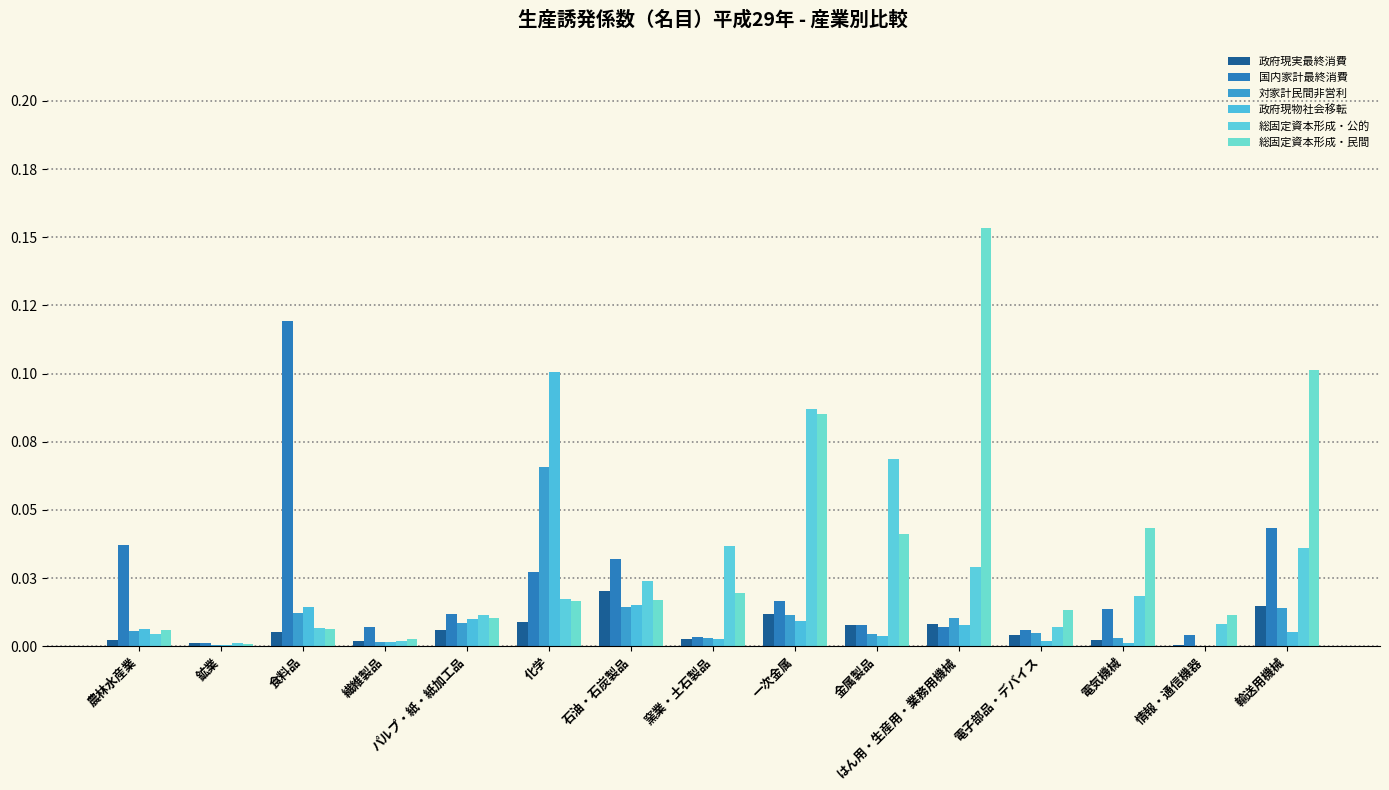

Does the chart contain stacked bars?

No